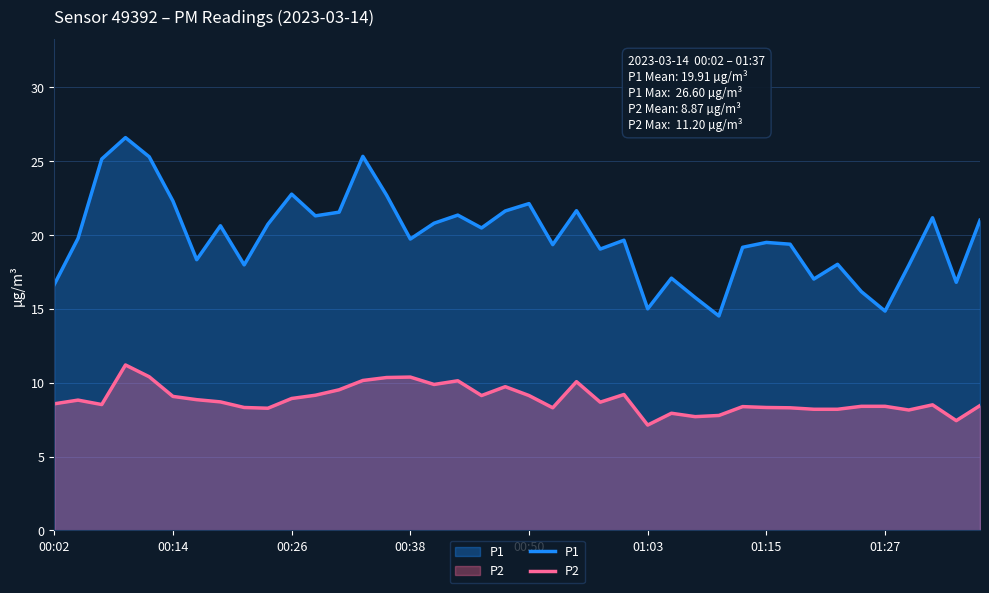

True or false: P1 and P2 cross at least once.

False